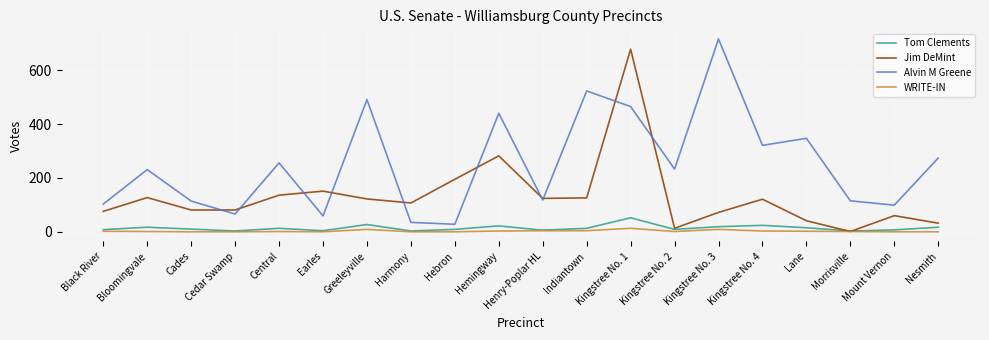

Between Cedar Swamp and Greeleyville, which series saw the biggest shift?

Alvin M Greene